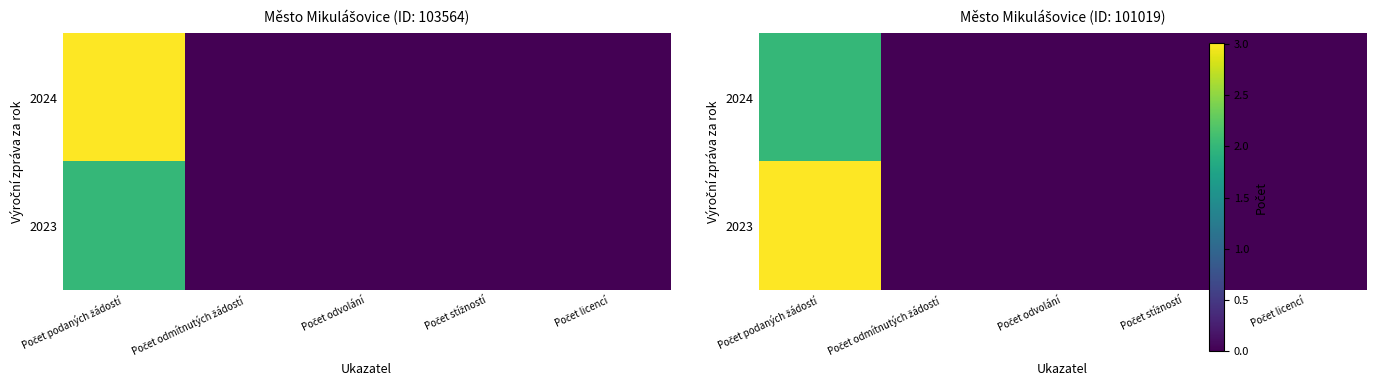

Which category has the lowest value in the 2023 series?

Počet odmítnutých žádostí